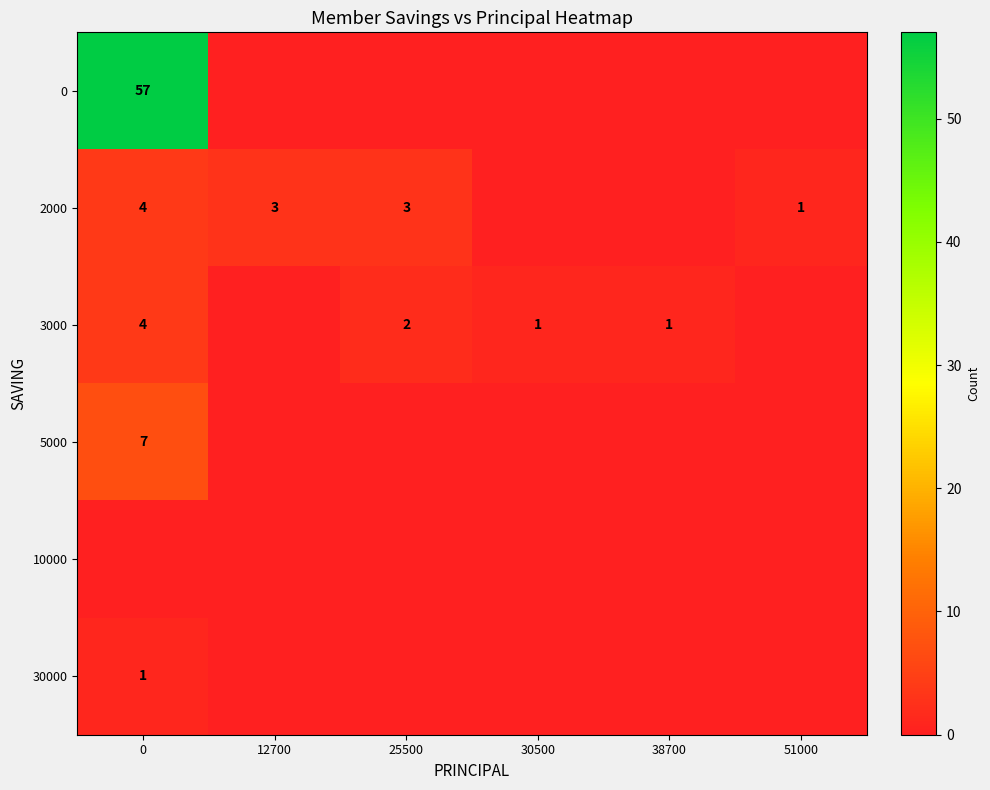

What is the sum of the 2000 values at 0 and 12700?

7